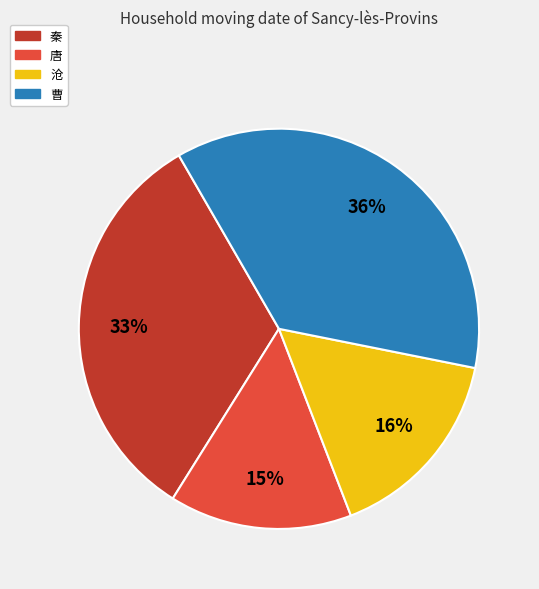

The 沧 slice represents 28% of the pie. True or false?

False